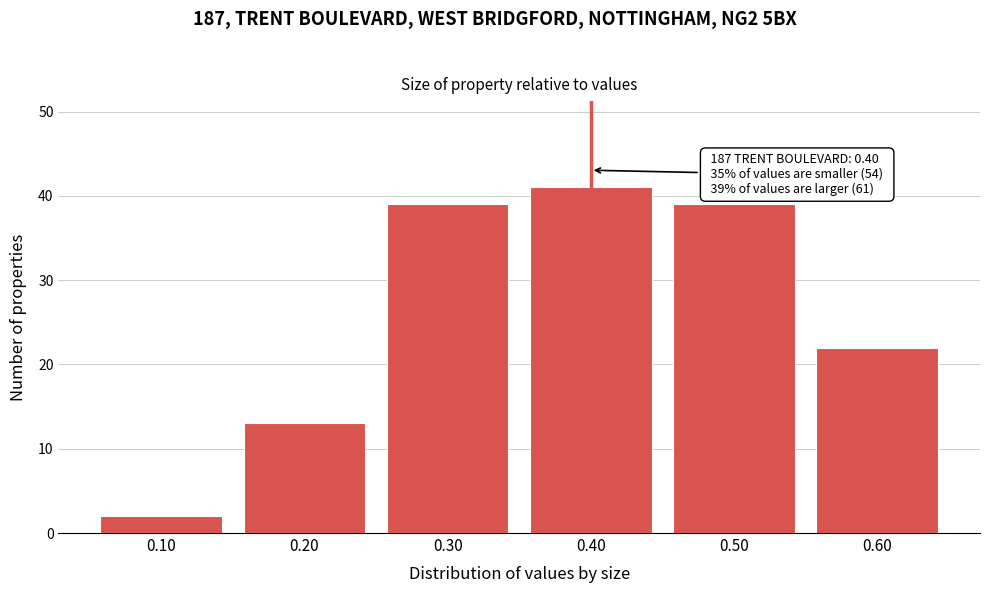

Reading right to left, transcribe all the data shown in this chart.

22	39	41	39	13	2